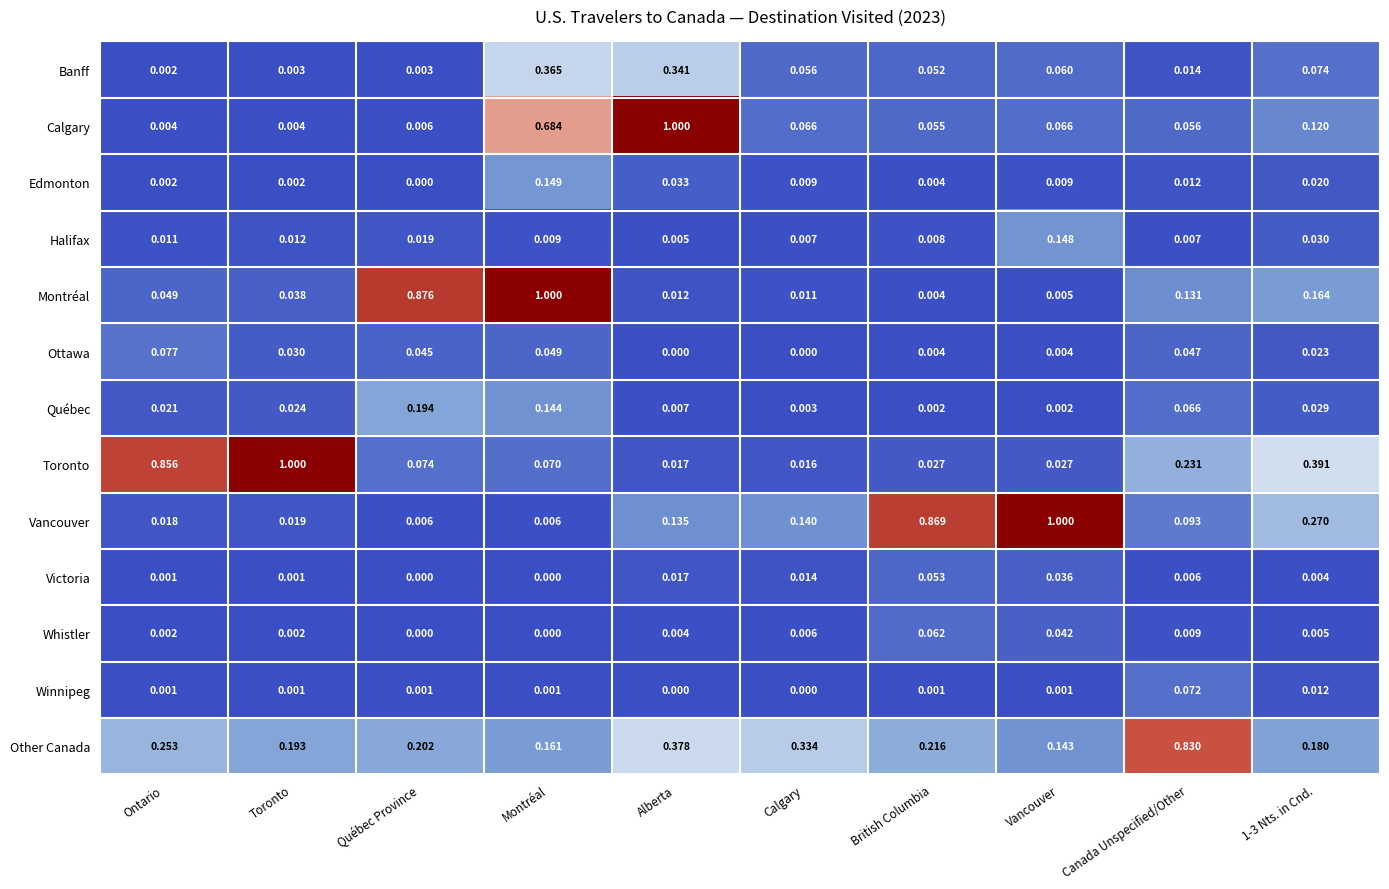

Between British Columbia and Canada Unspecified/Other, which series saw the biggest shift?

Vancouver